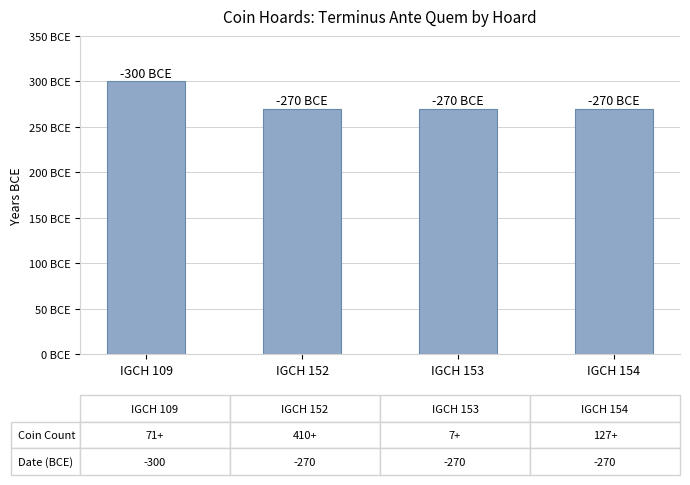

Are the bars horizontal?

No